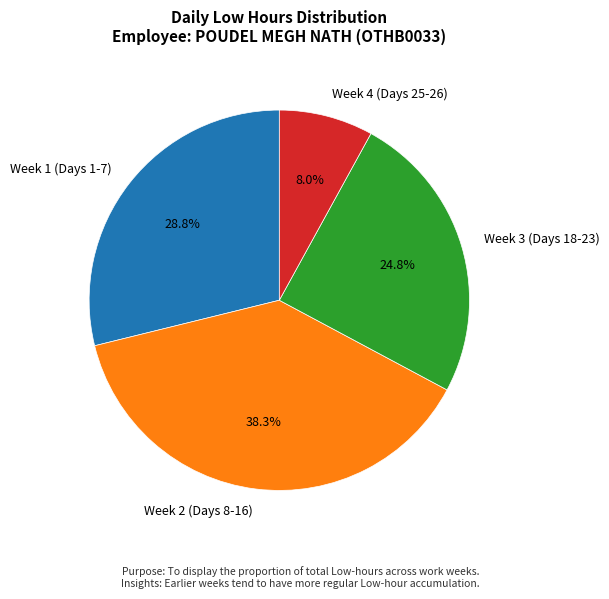

Does any single category account for the majority?

No